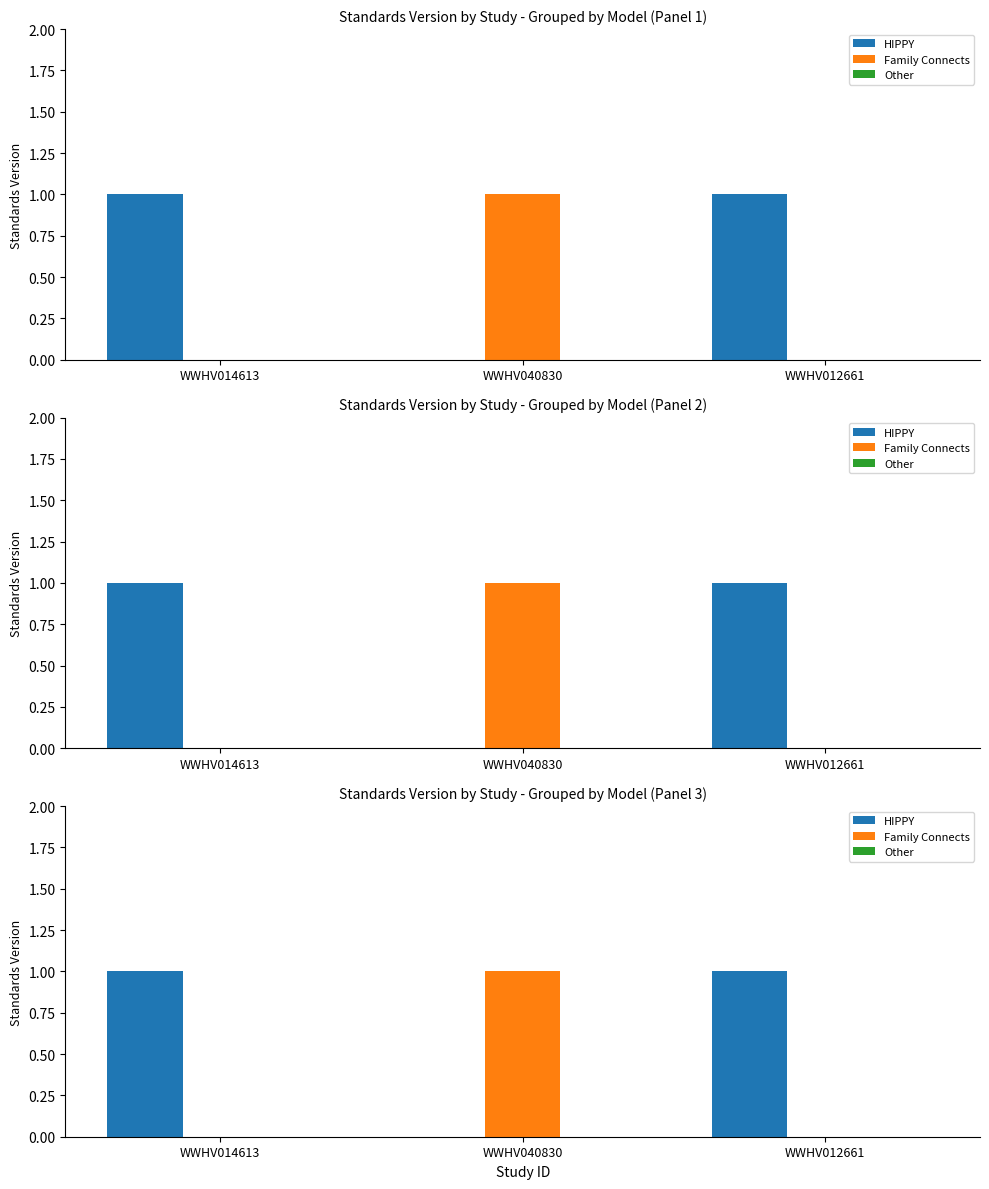

What is the greatest value displayed?

1